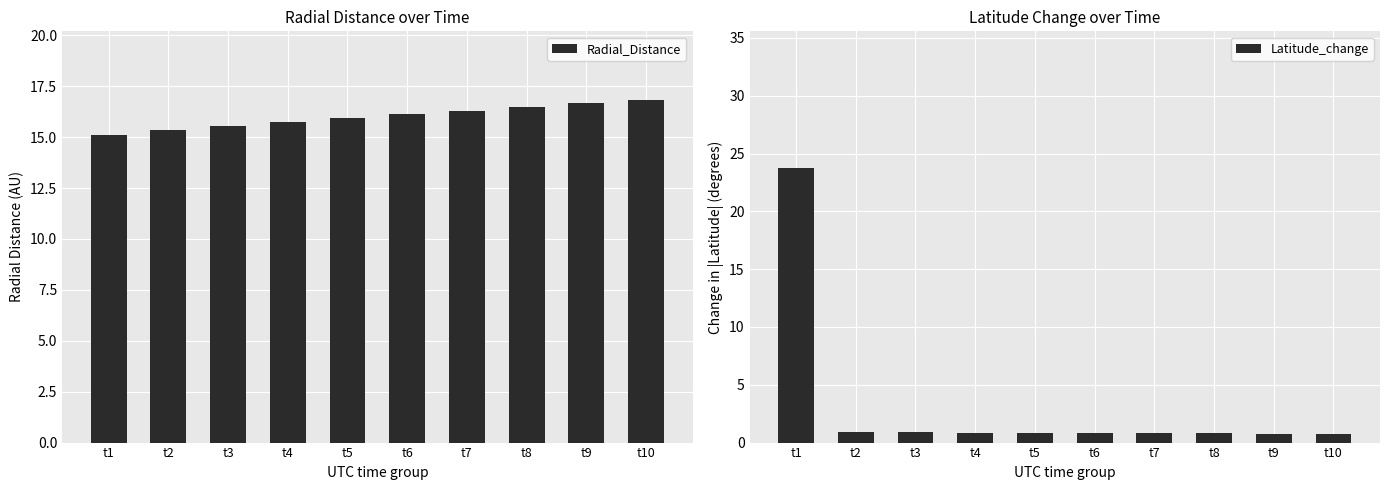

Rank the series by their average value, from lowest to highest.

Latitude_change, Radial_Distance